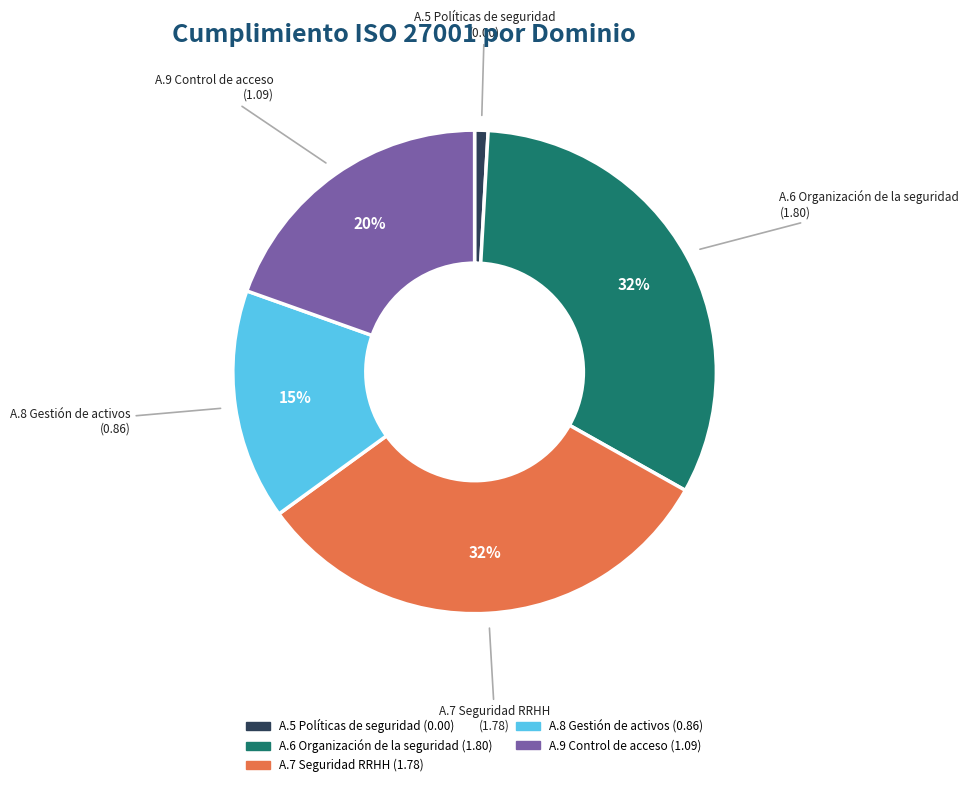

The A.6 Organización de la seguridad slice represents 25% of the pie. True or false?

False